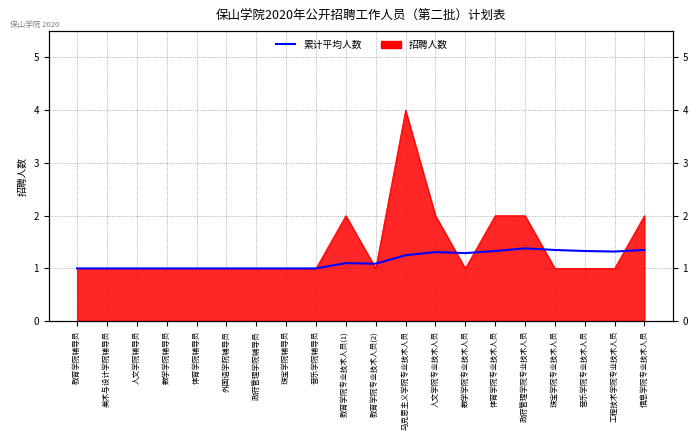

What is the label of the 13th point from the right?

珠宝学院辅导员